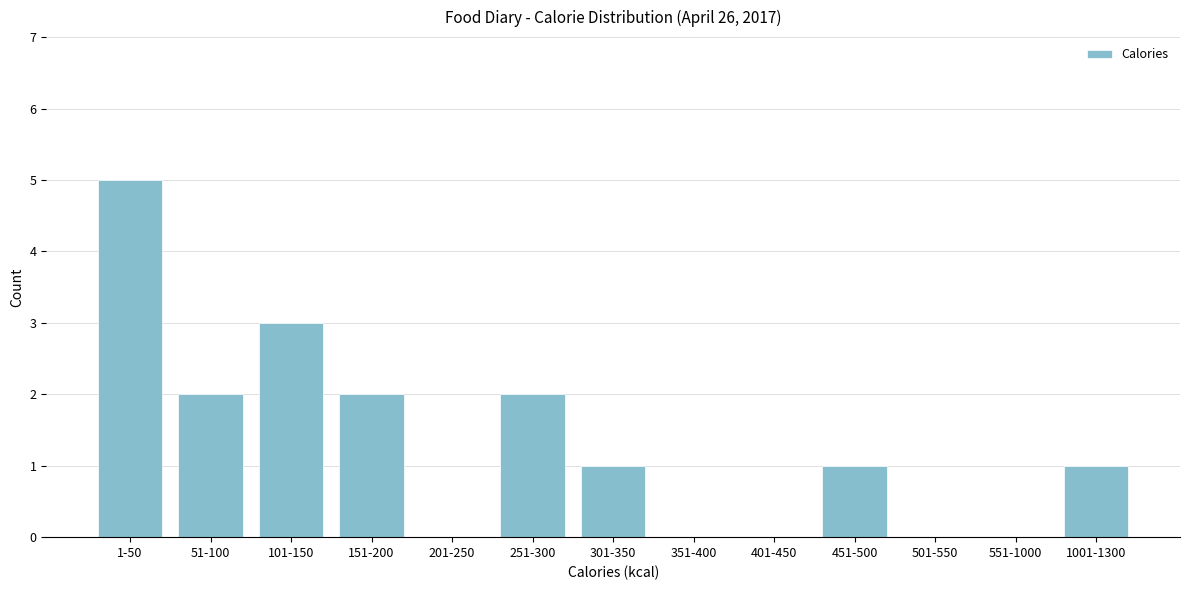

Reading left to right, list all the values displayed in this chart.

1-50=5	51-100=2	101-150=3	151-200=2	201-250=0	251-300=2	301-350=1	351-400=0	401-450=0	451-500=1	501-550=0	551-1000=0	1001-1300=1